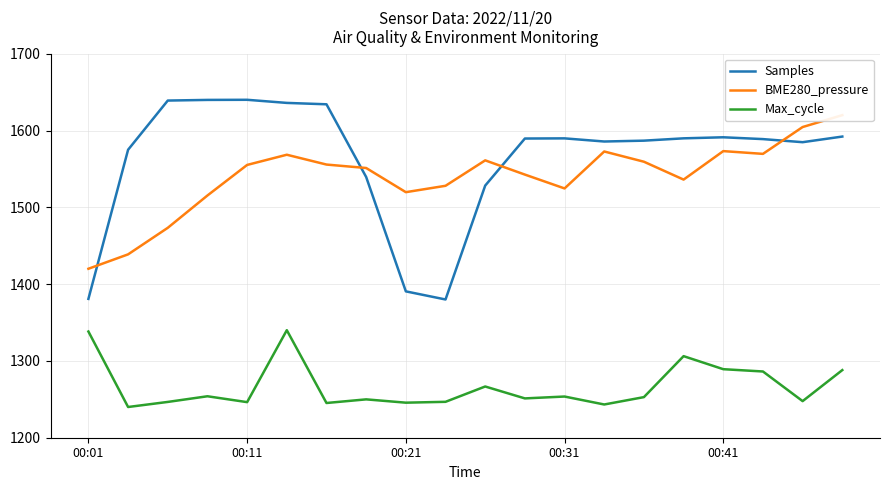

At which label does BME280_pressure reach its minimum?

00:01